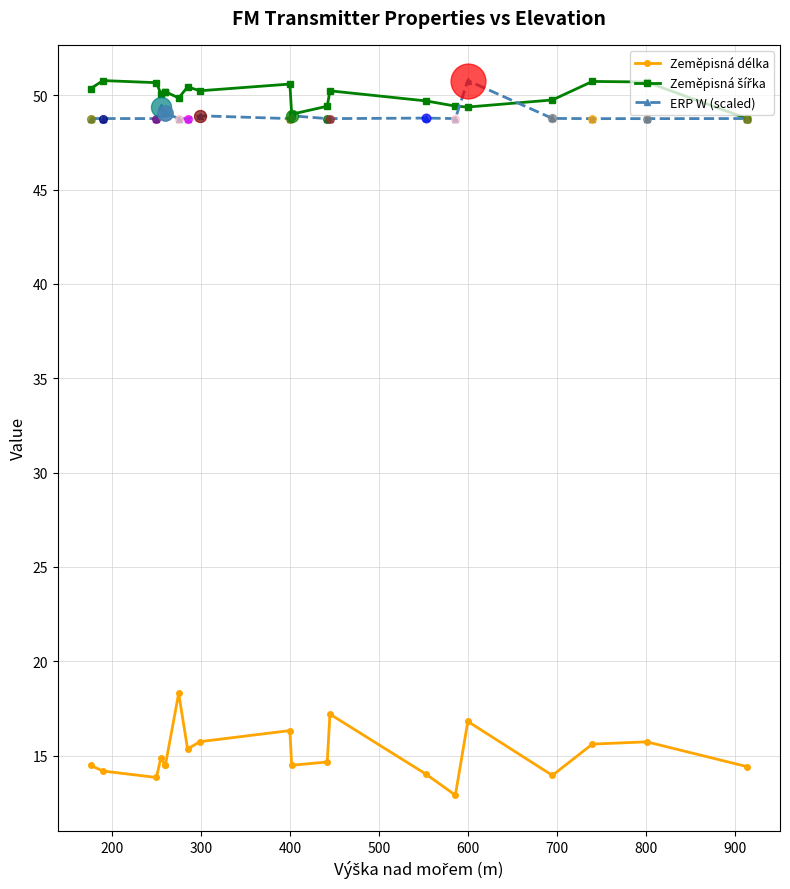

At how many categories does at least one series exceed 30?

20